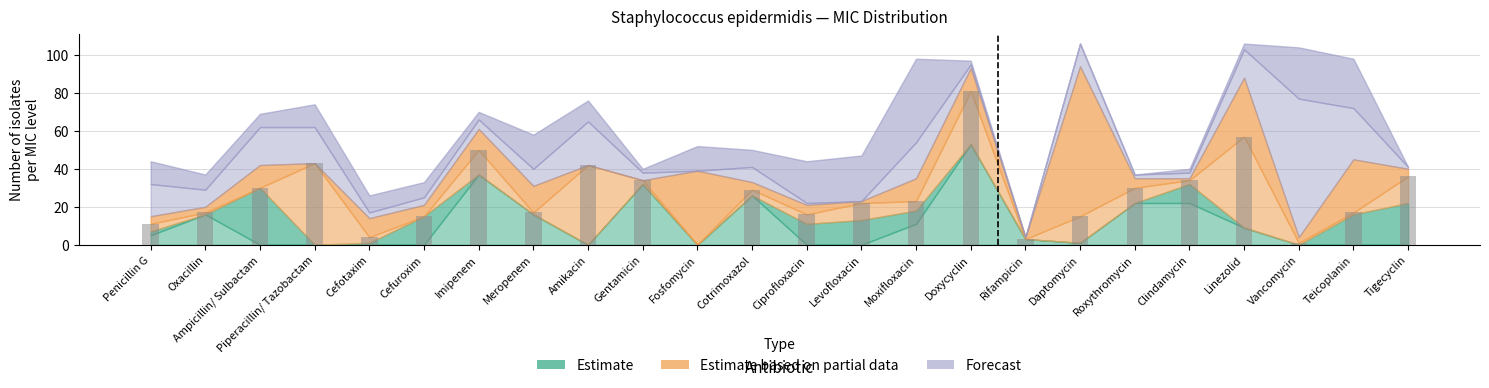

At which category does the chart reach its peak across all series?

Doxycyclin